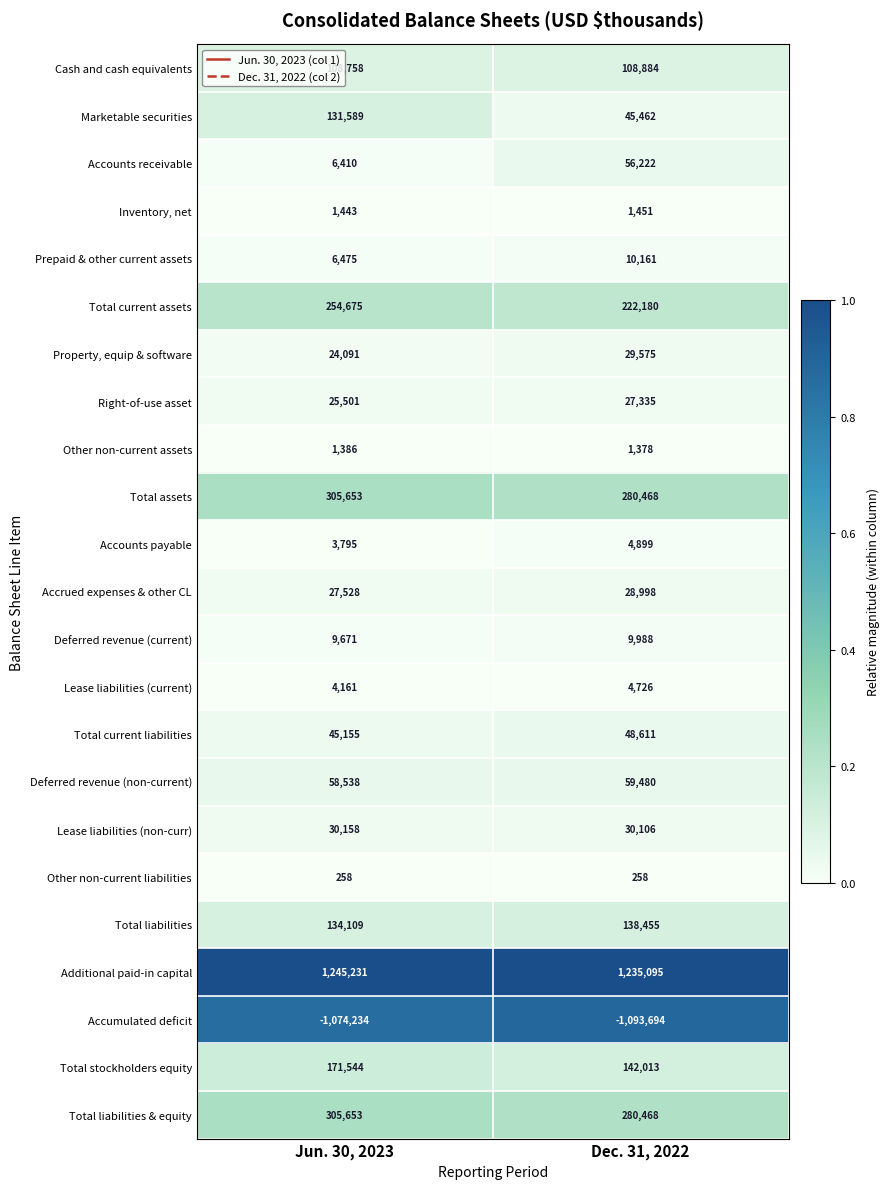

At how many categories does at least one series exceed 0?

2